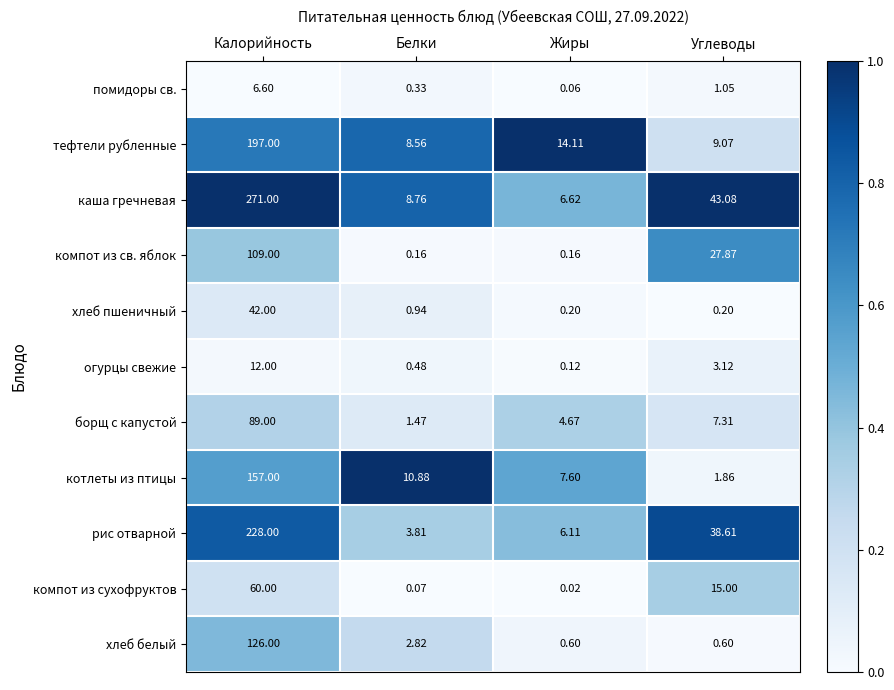

At which category does the chart reach its peak across all series?

Калорийность